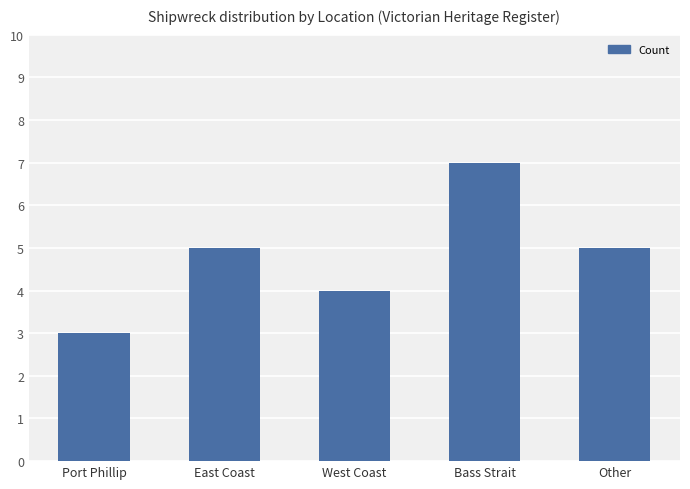

What is the value of the 5th bar from the left?

5